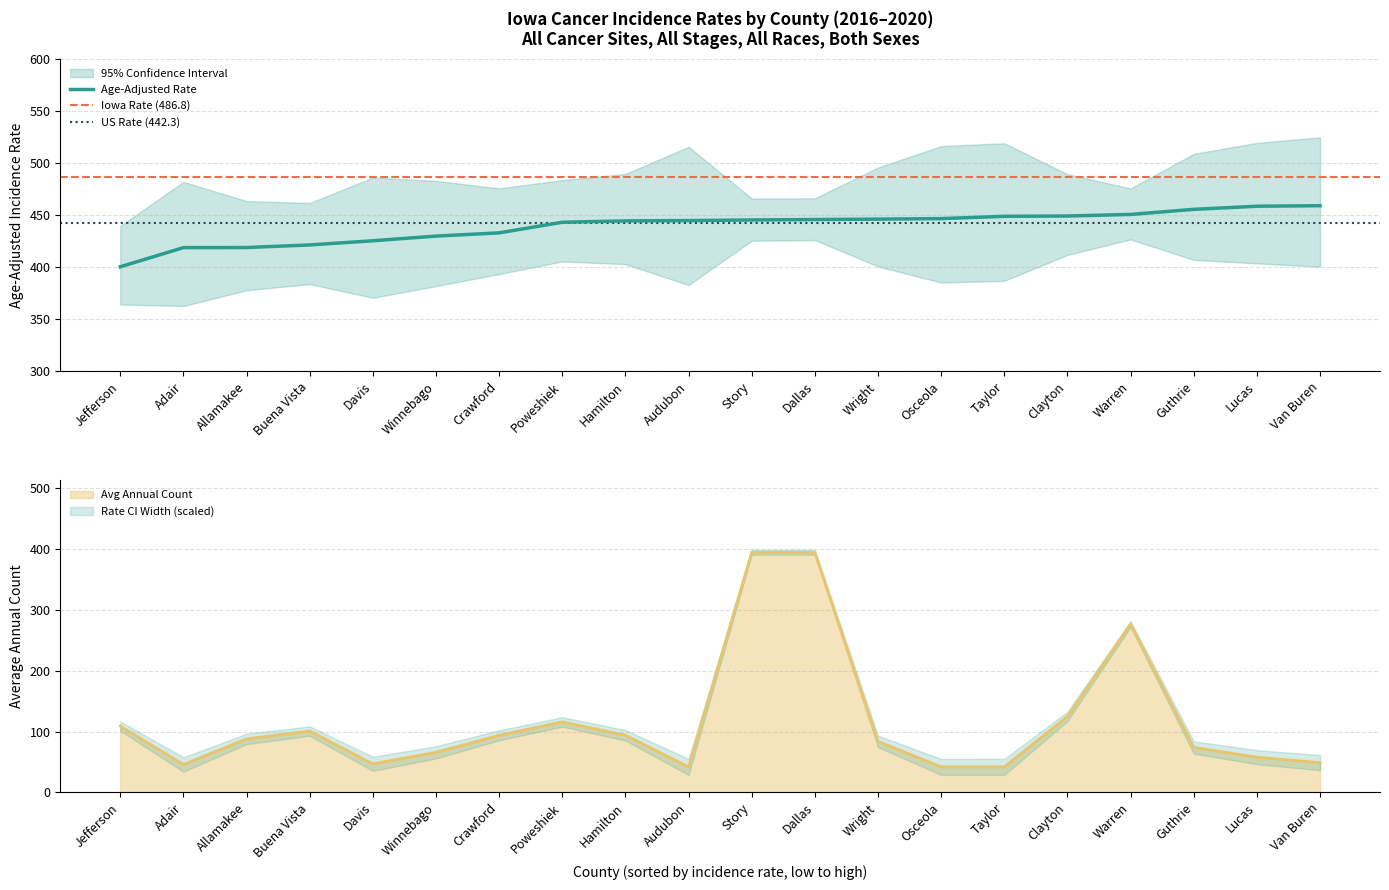

Reading left to right, extract all data points from this chart.

Age-Adjusted Rate: 400.5	418.9	419.0	421.5	425.5	430.0	433.1	443.3	444.6	444.9	445.5	445.9	446.3	446.8	449.0	449.3	450.8	455.7	458.7	459.2
Avg Annual Count: 109.0	46.0	88.0	101.0	47.0	66.0	94.0	116.0	94.0	42.0	395.0	395.0	84.0	42.0	42.0	125.0	277.0	74.0	58.0	49.0